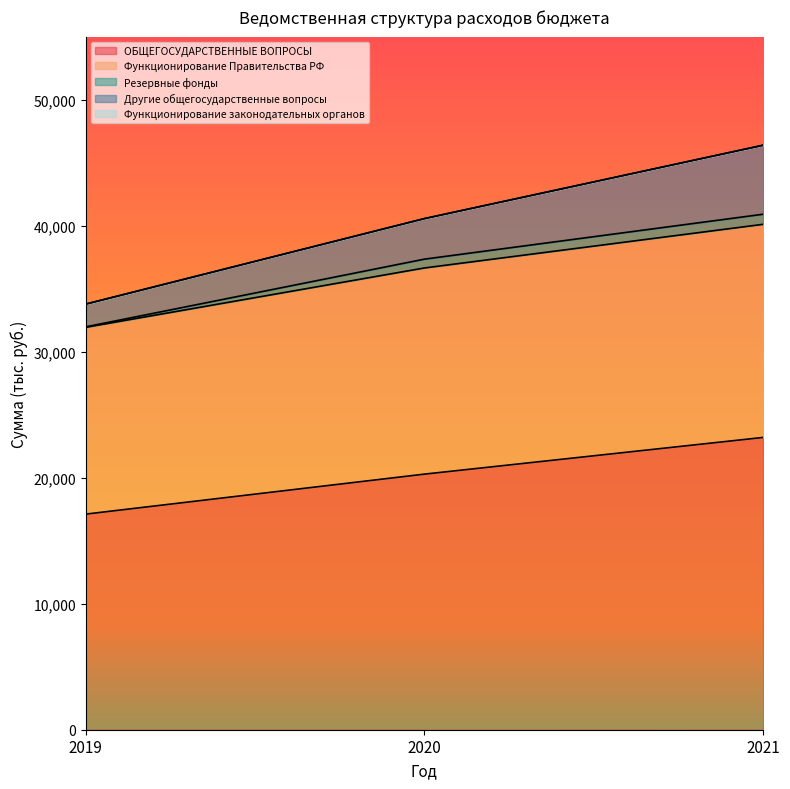

What is the value of the ОБЩЕГОСУДАРСТВЕННЫЕ ВОПРОСЫ point at the 2nd from the left?

20281.8